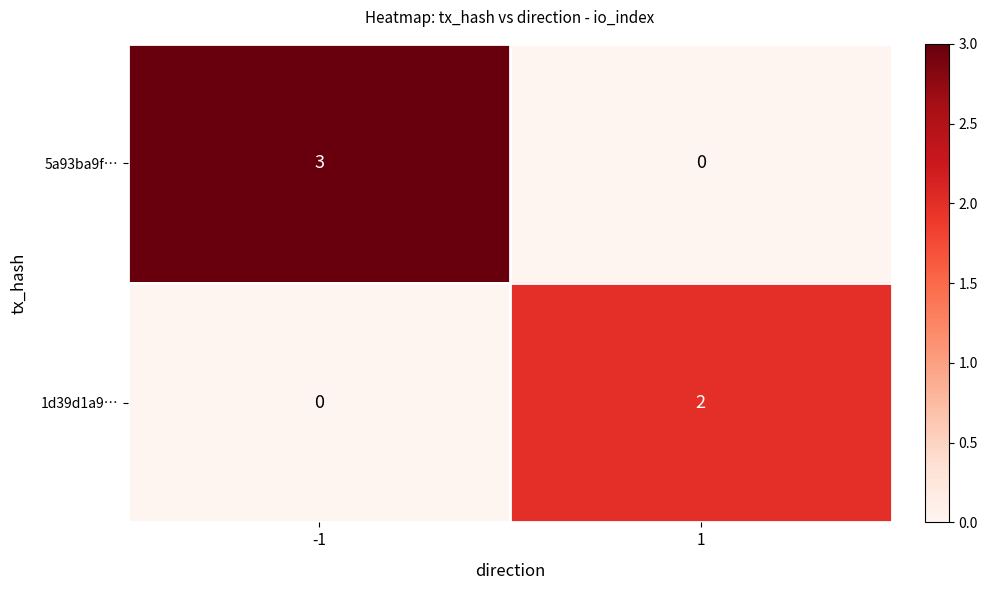

At which category is the sum across all series the highest?

-1